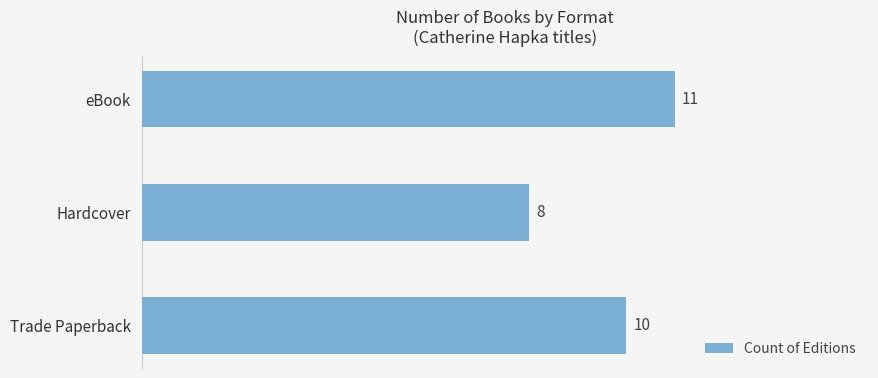

How many data points are less than 10?

1